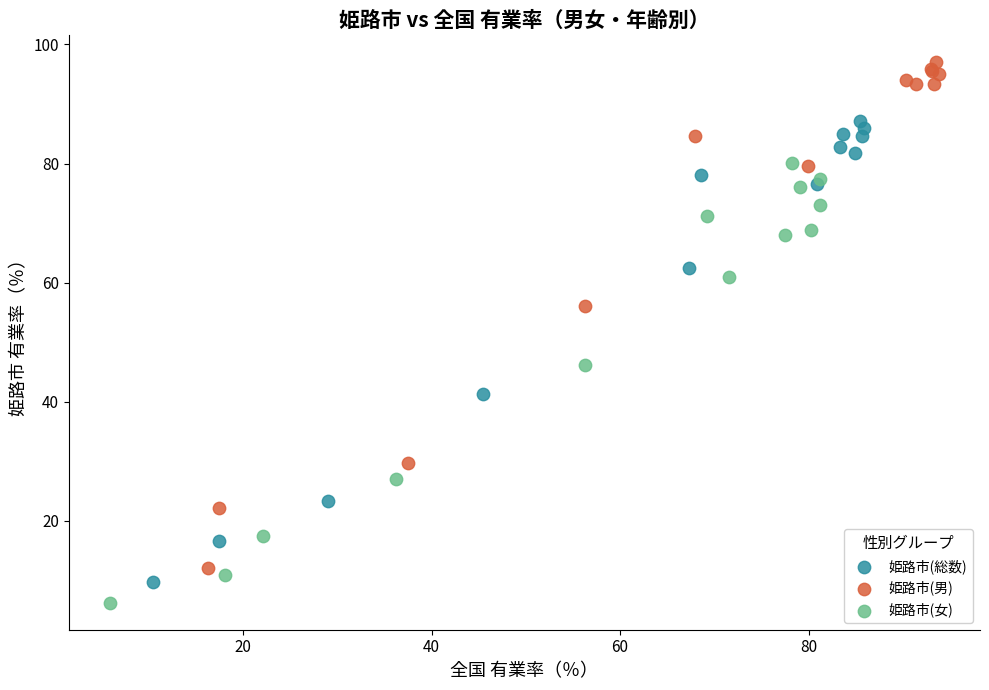

Which series reaches the maximum Y coordinate?

姫路市(男)